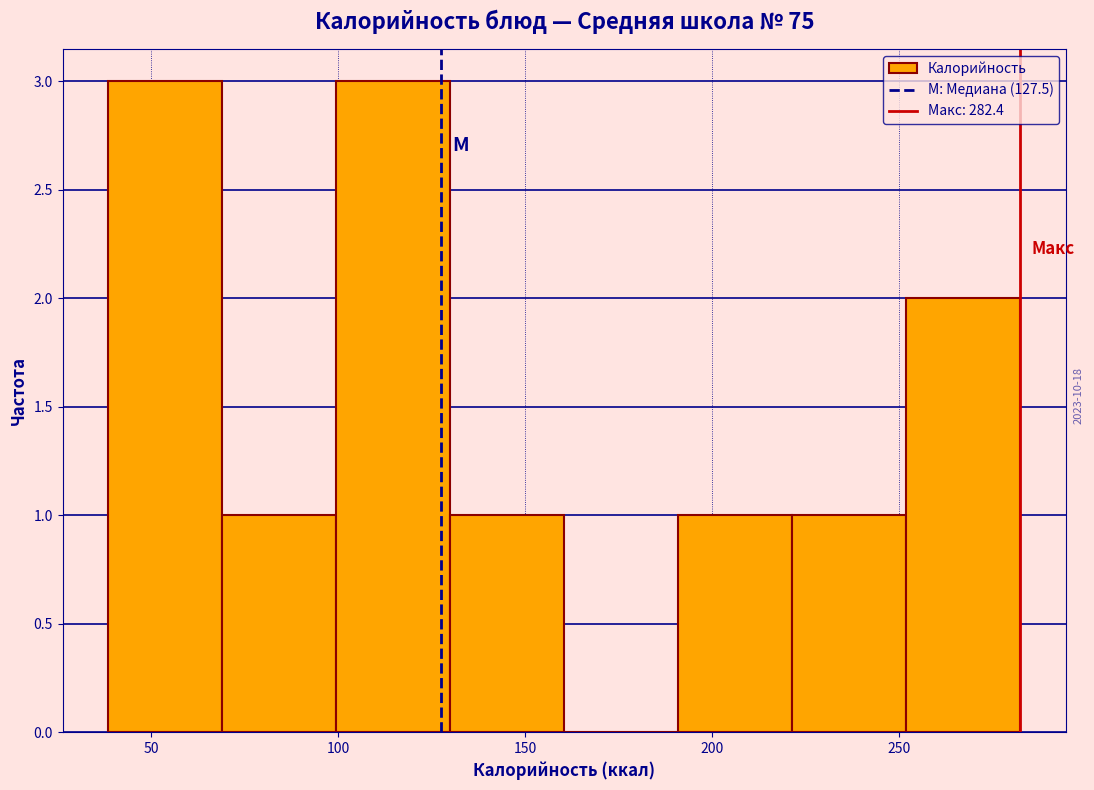

Reading left to right, list every bar in this chart as the range it spans on the x-axis followed by its height. Neither the bar edges nor the heights are printed on the chart, so give them approximately, as read against the axes.

40 to 70: 3
70 to 100: 1
100 to 130: 3
130 to 160: 1
160 to 190: 0
190 to 220: 1
220 to 250: 1
250 to 280: 2